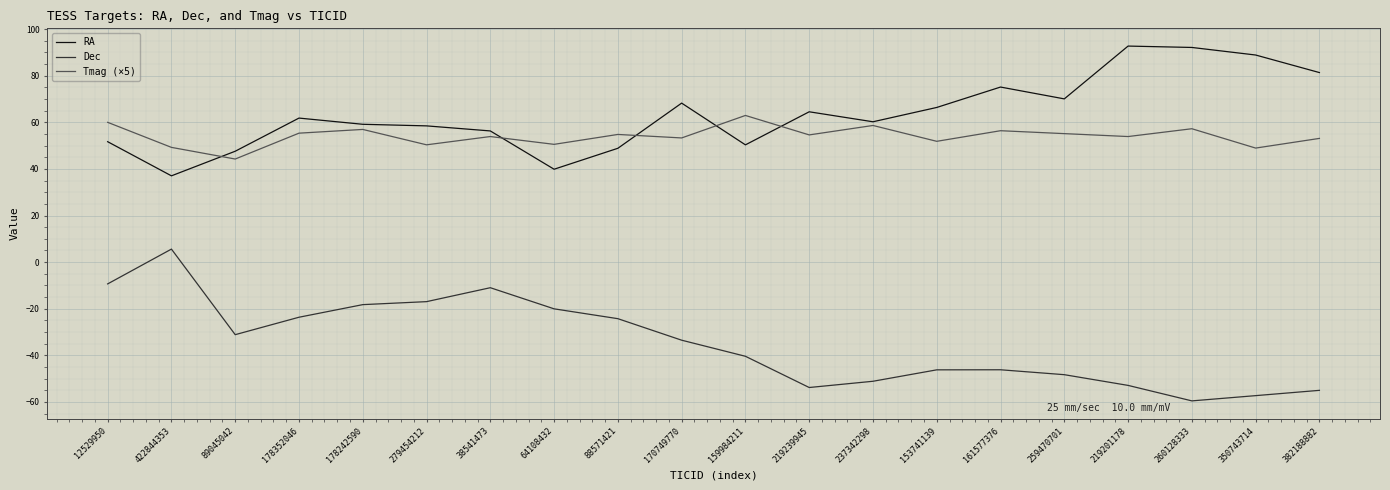

Rank the series by their maximum value, from lowest to highest.

Dec, Tmag (×5), RA